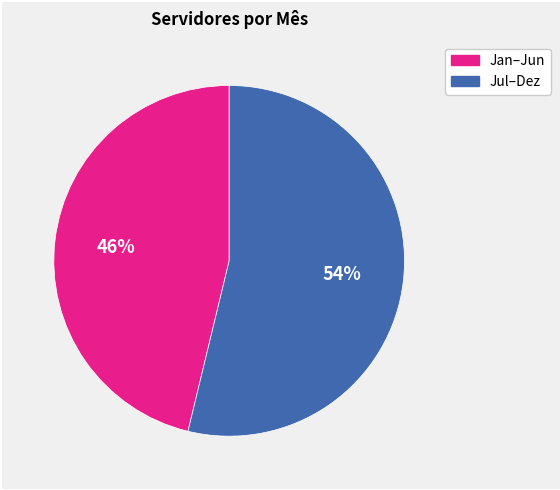

To the nearest percent, what is the average slice percentage?

50%